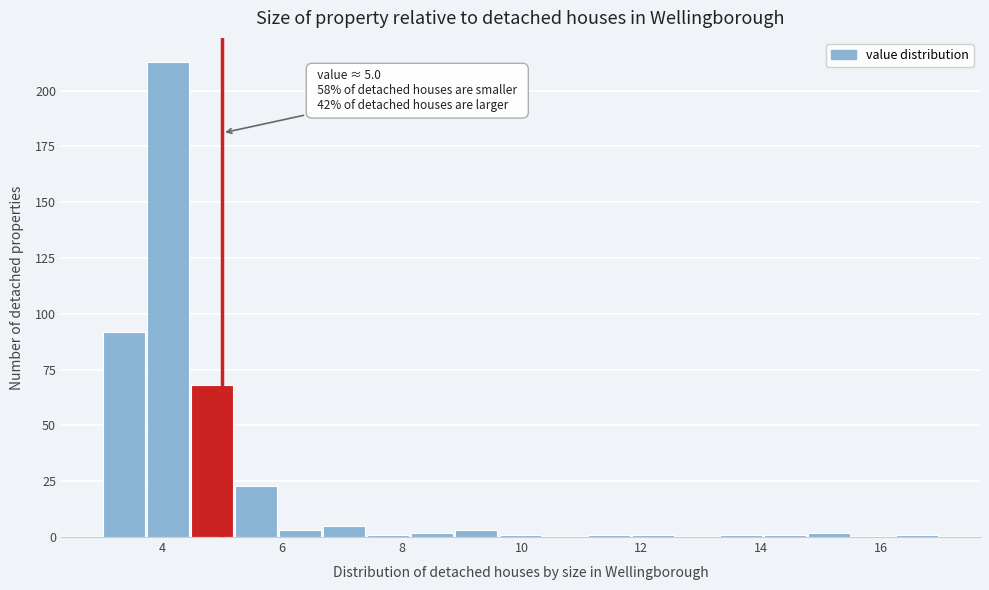

Read against the x-axis, roughly where is the centre of the tallest bar?

4.0